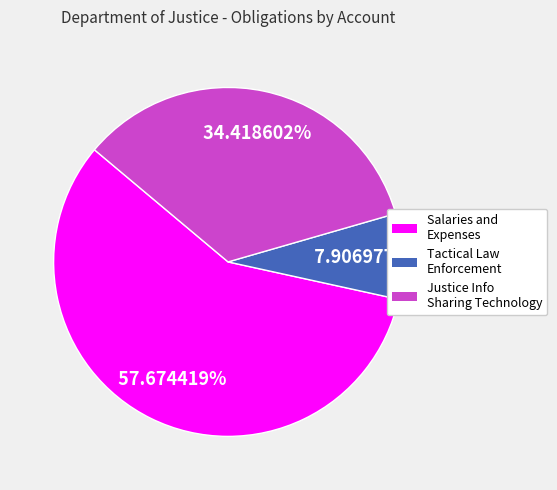

What is the largest slice in the pie chart?

Salaries and Expenses